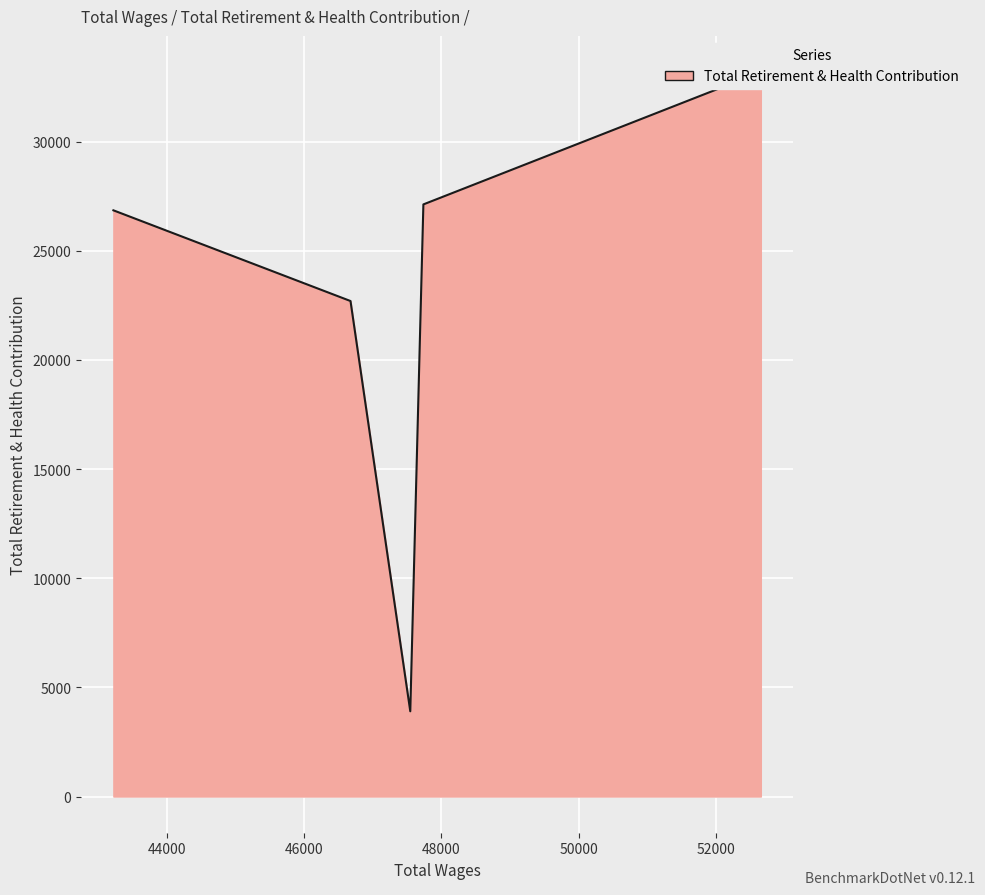

Where is the data nearest to the value 18542?

46676